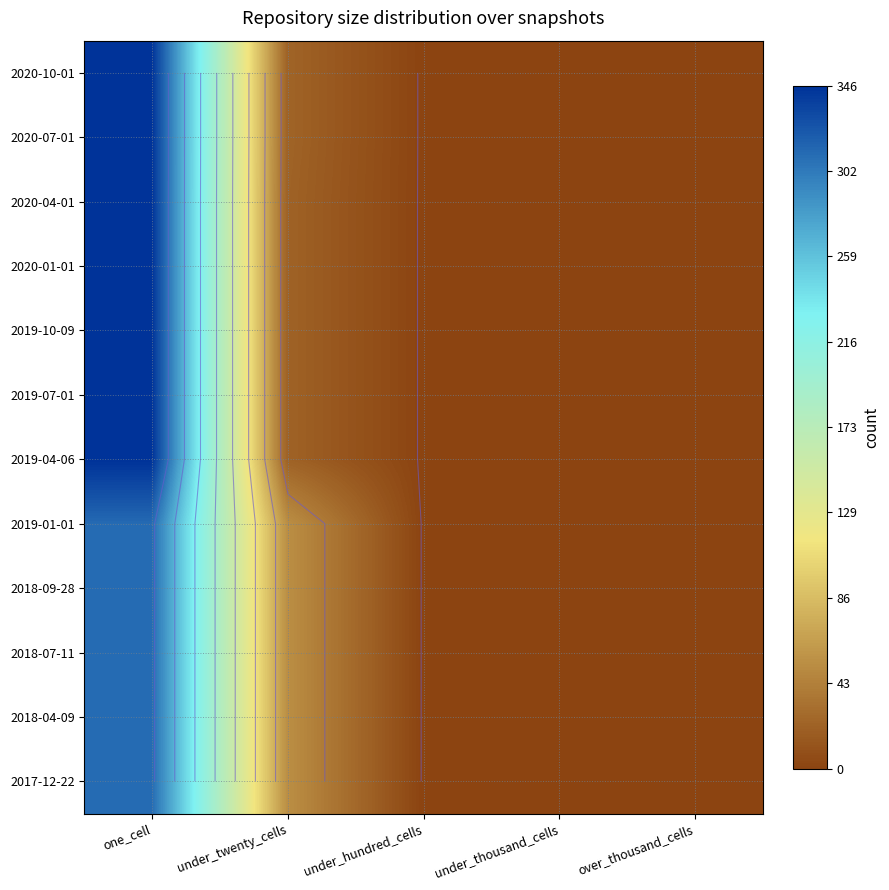

Is it true that 2020-01-01 equals 9 at under_twenty_cells?

False